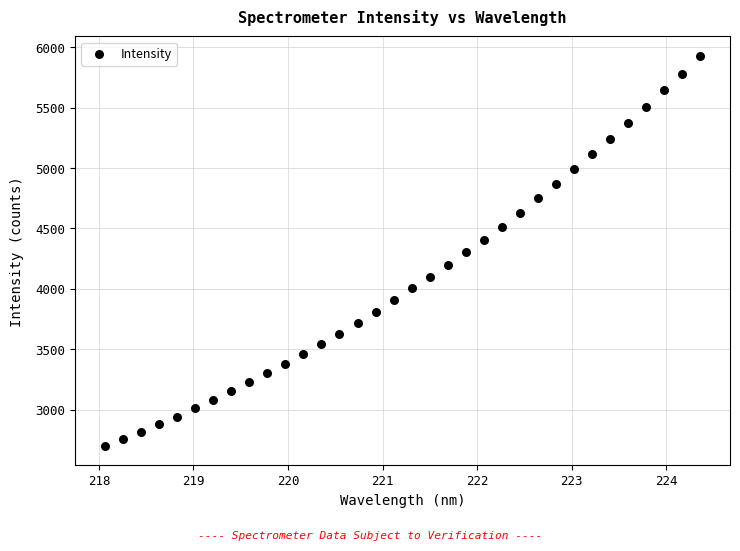

What is the range of Y values (max minus min)?

3226.4